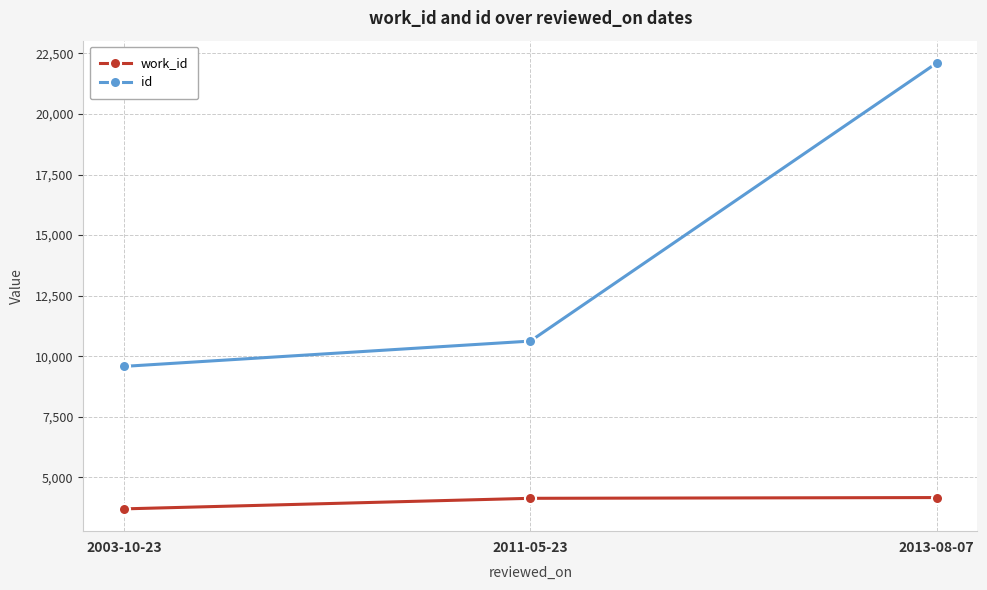

At which label is work_id closest to 3933?

2011-05-23